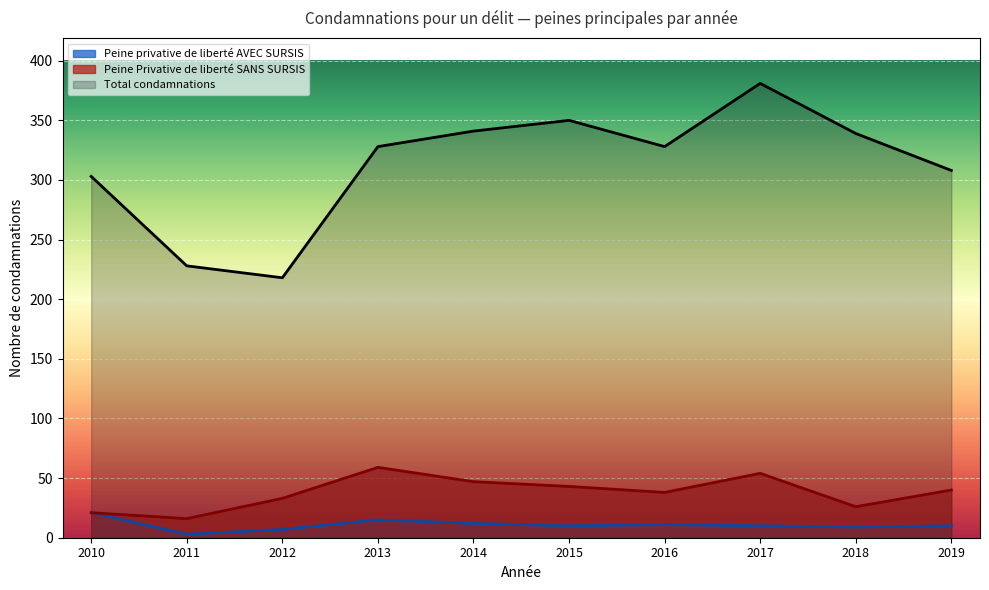

At which label does Total condamnations first exceed 328?

2014